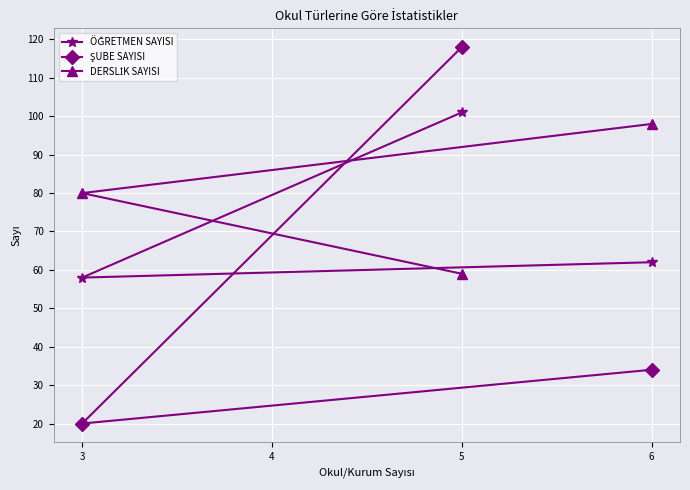

What is the total value across all series at 3?

158